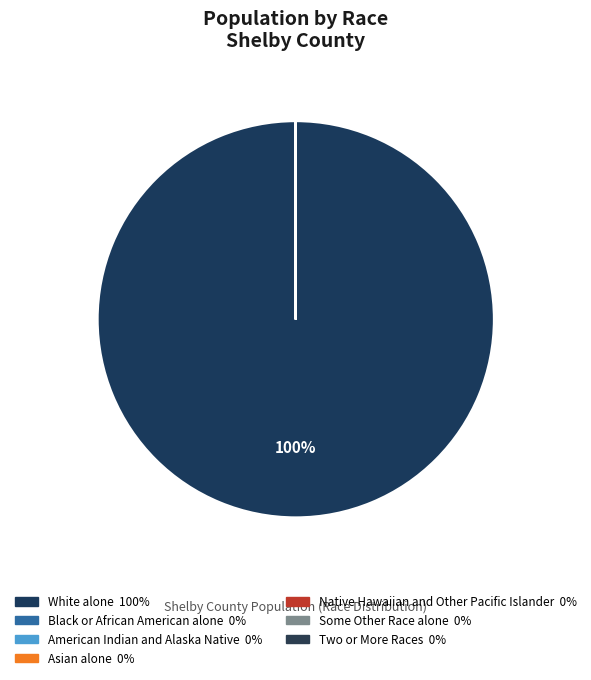

Which slice is the largest?

White alone